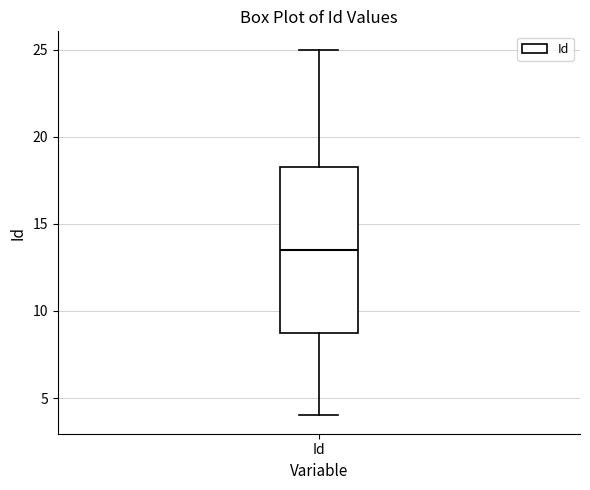

Transcribe this box plot: give where the median line is, the range the box spans, and where the two whiskers end, as read against the y-axis. The values are not printed on the chart, so give them approximately, as read against the axis.

median 13.5, box 9.0 to 18.5, whiskers 4.0 to 25.0